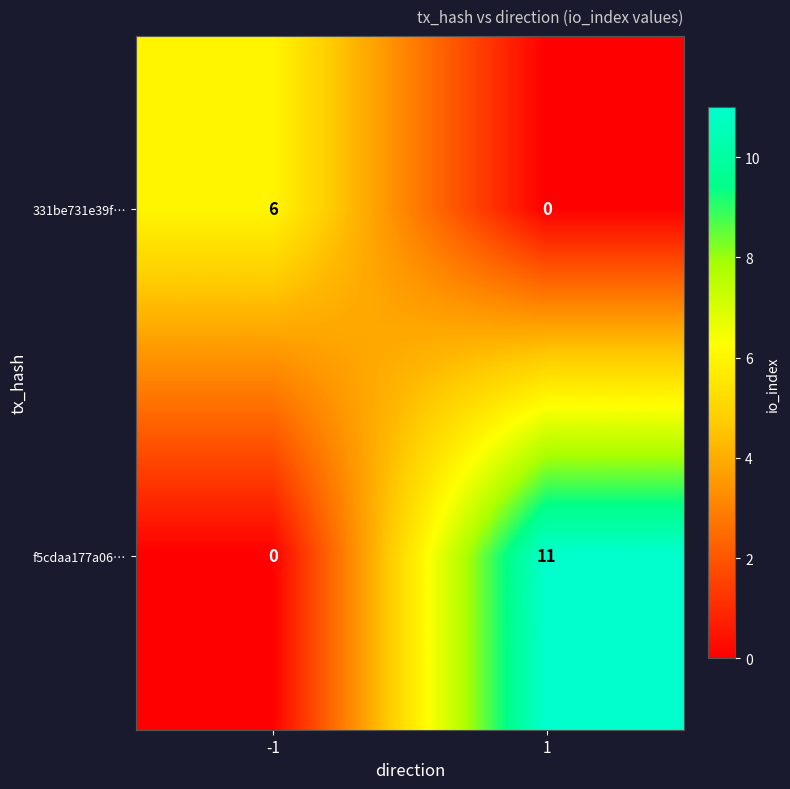

List the series in order of their peak value, highest first.

f5cdaa177a06…, 331be731e39f…